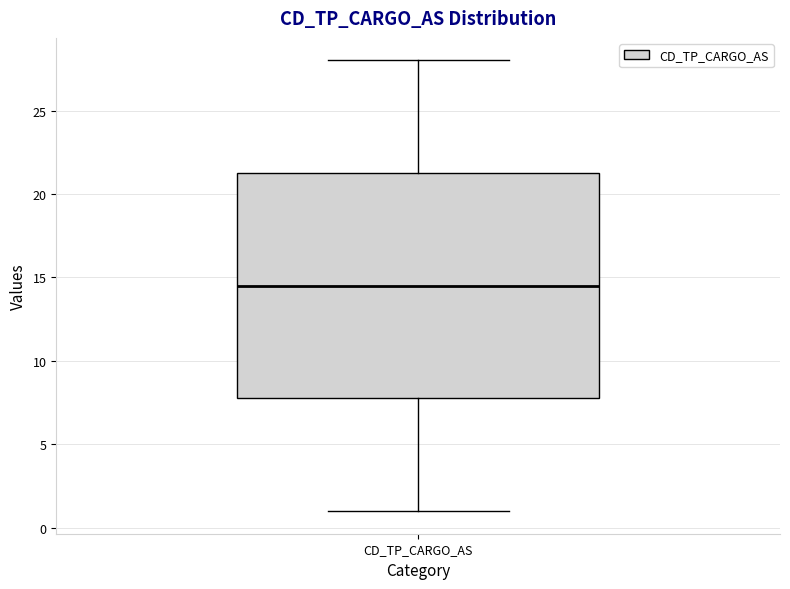

Transcribe this box plot: give where the median line is, the range the box spans, and where the two whiskers end, as read against the y-axis. The values are not printed on the chart, so give them approximately, as read against the axis.

median 14.5, box 8.0 to 21.5, whiskers 1.0 to 28.0